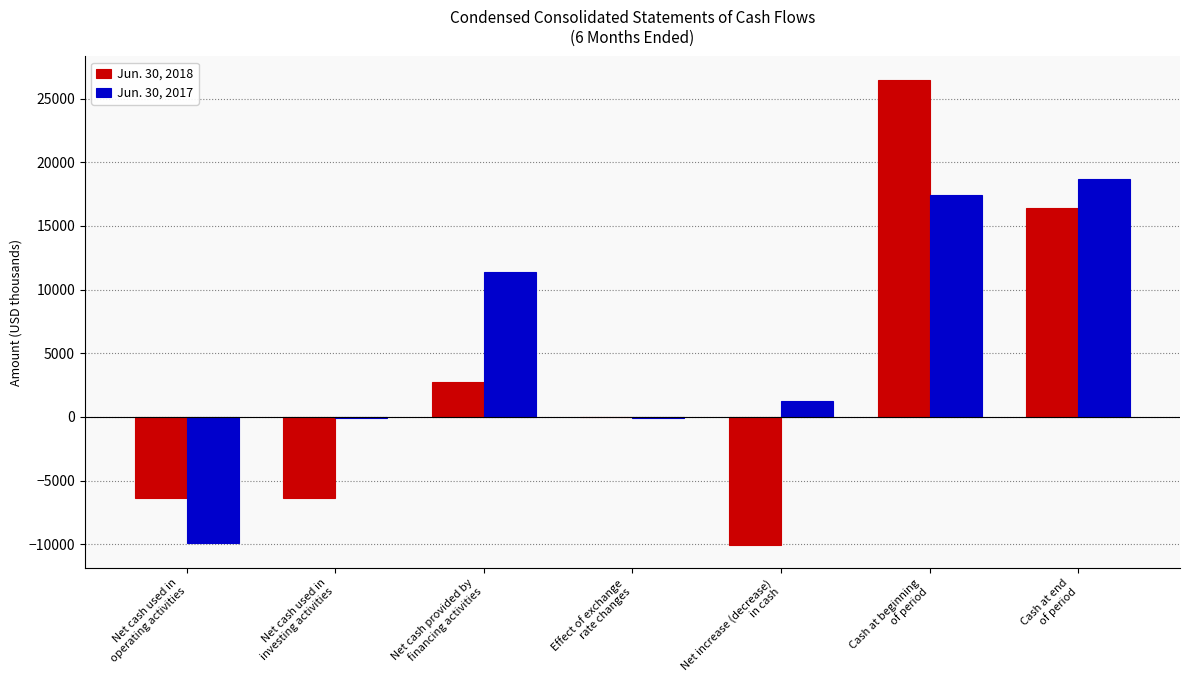

Which series has the largest total across all categories?

Jun. 30, 2017